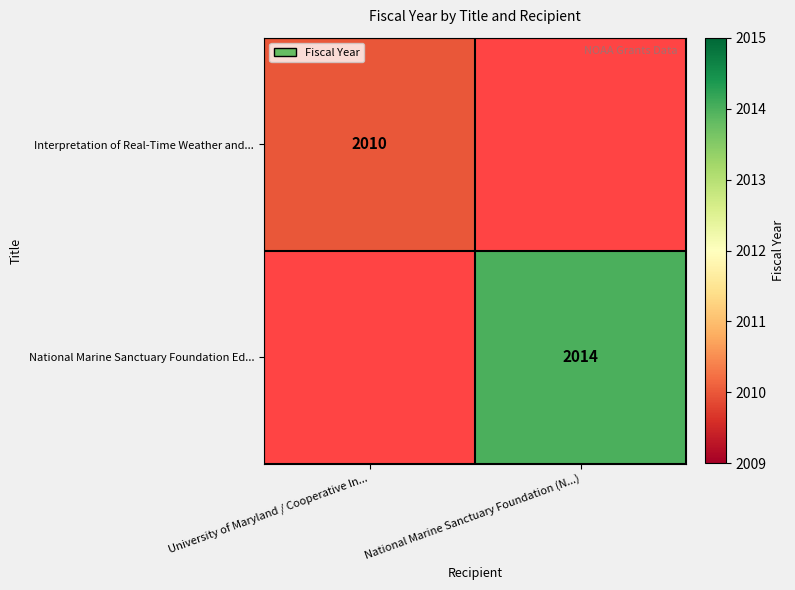

The National Marine Sanctuary Foundation Ed... series shows 756 at National Marine Sanctuary Foundation (N...). True or false?

False